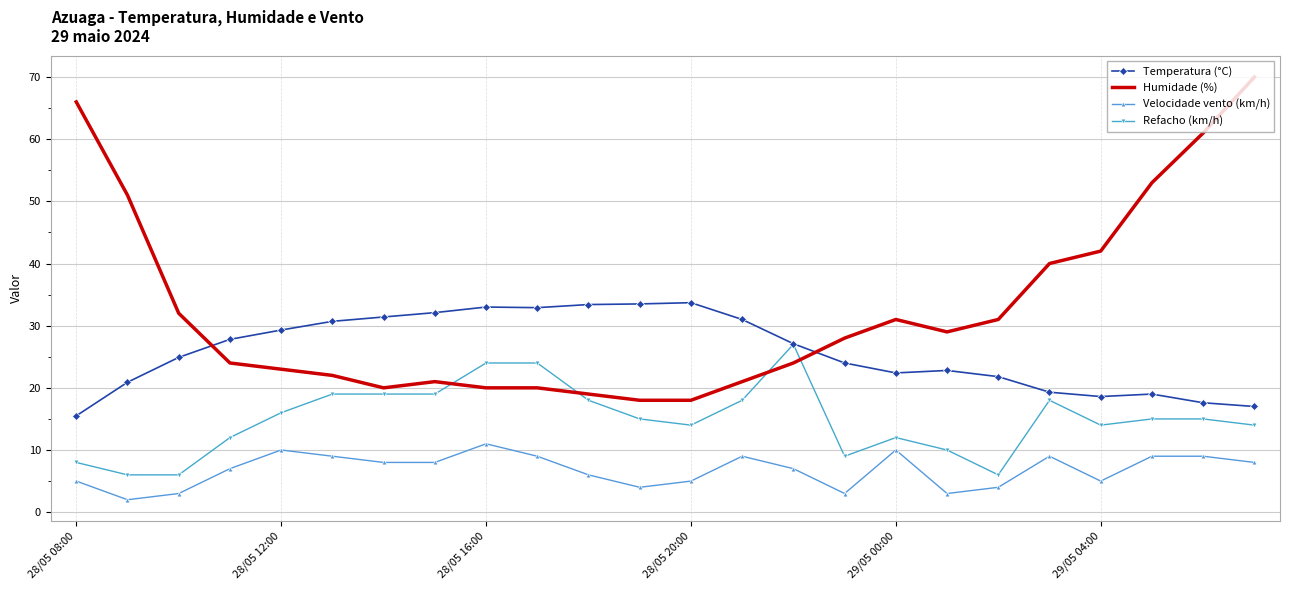

True or false: Temperatura (°C) and Humidade (%) cross at least once.

True